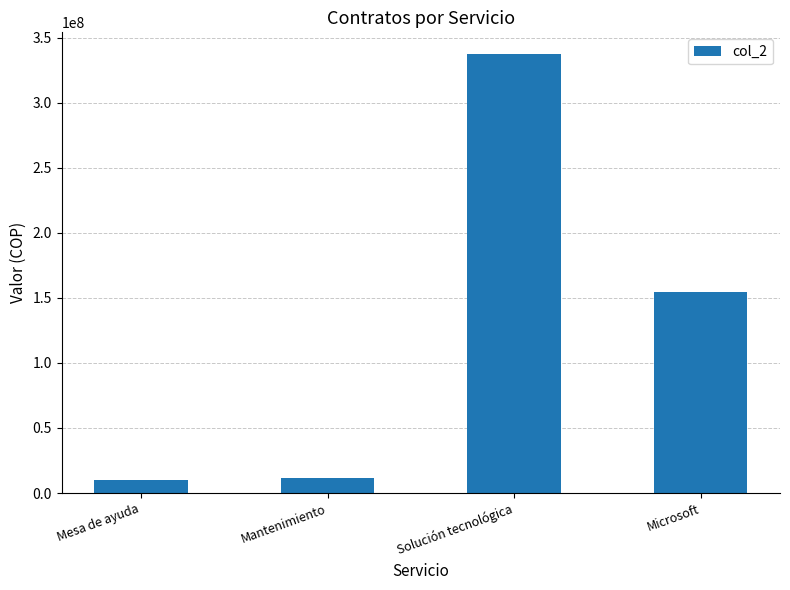

What is the difference between the values at Solución tecnológica and Microsoft?

182319604